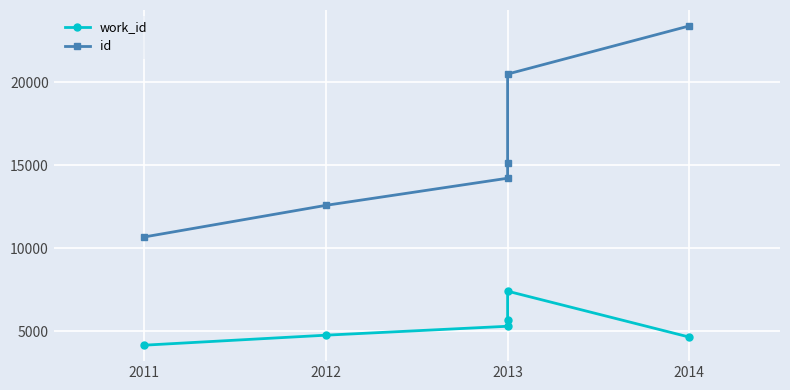

What is the highest value of the id series?

23400